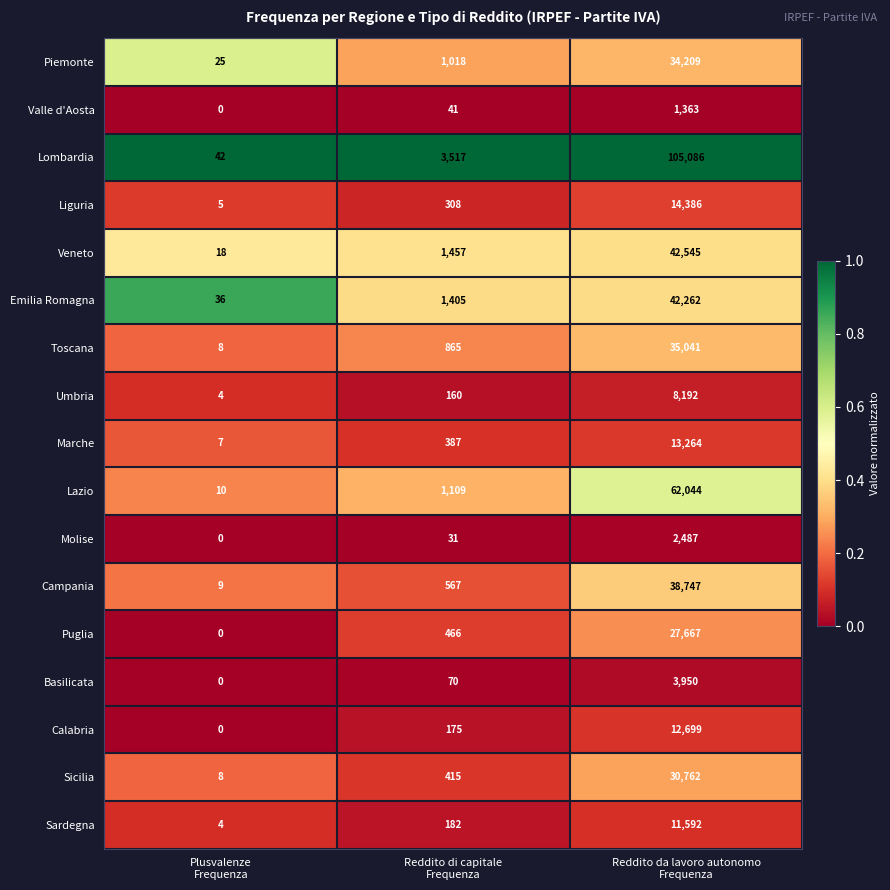

What is the maximum value shown in the chart?

105086